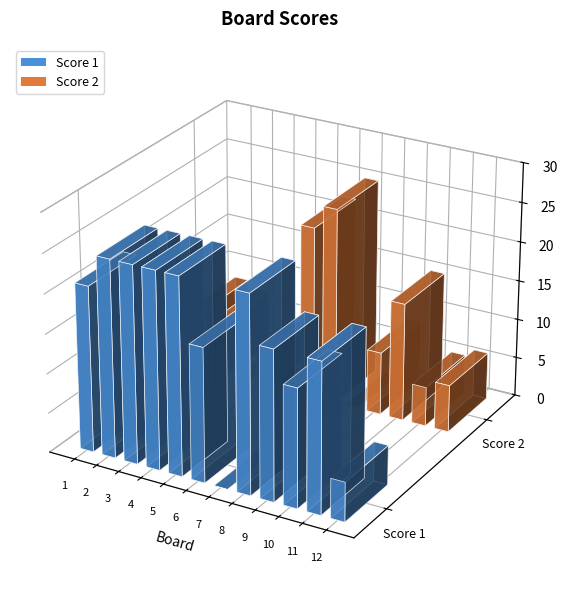

True or false: Score 1 has a value of 13 at Board 7.

False